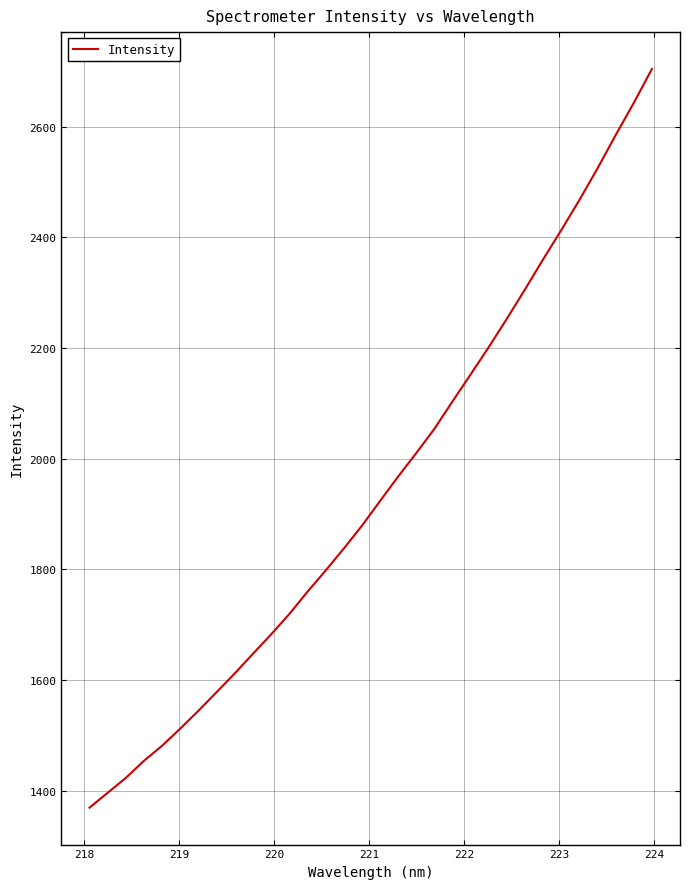

What is the greatest value displayed?

2703.9